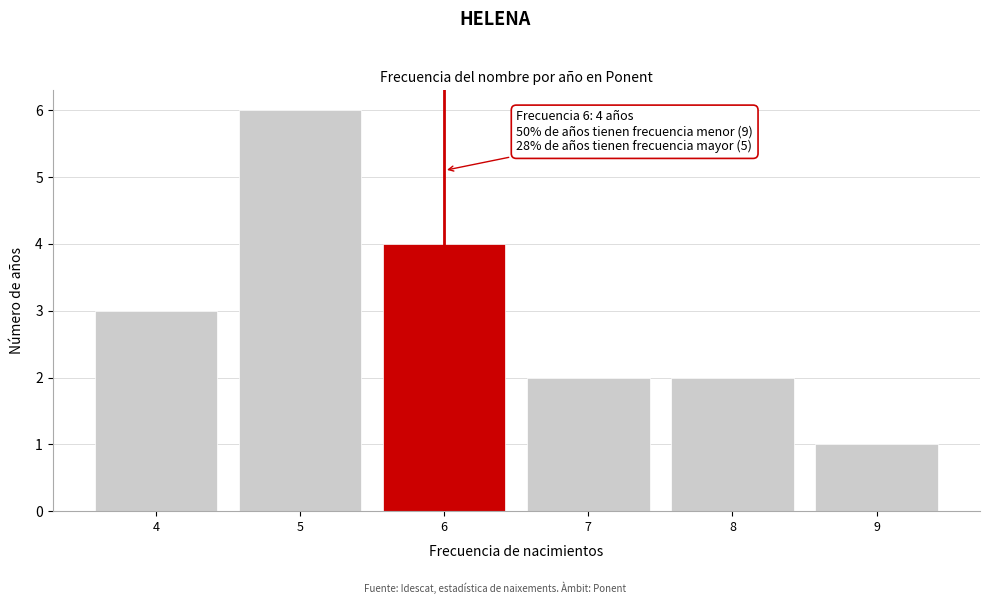

Which range on the x-axis has the tallest bar?

4.5 to 5.5